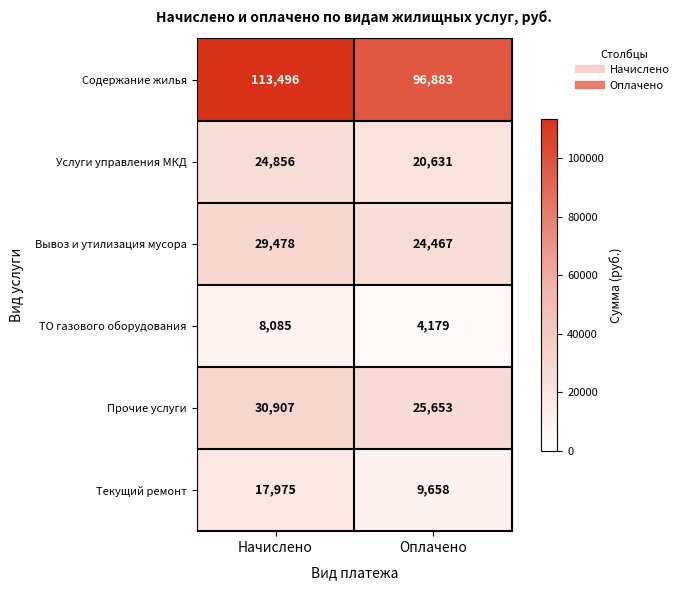

At which category is the sum across all series the highest?

Начислено